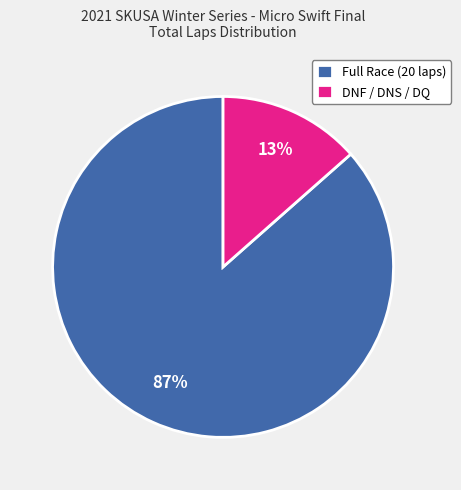

Which has a higher value, DNF / DNS / DQ or Full Race (20 laps)?

Full Race (20 laps)